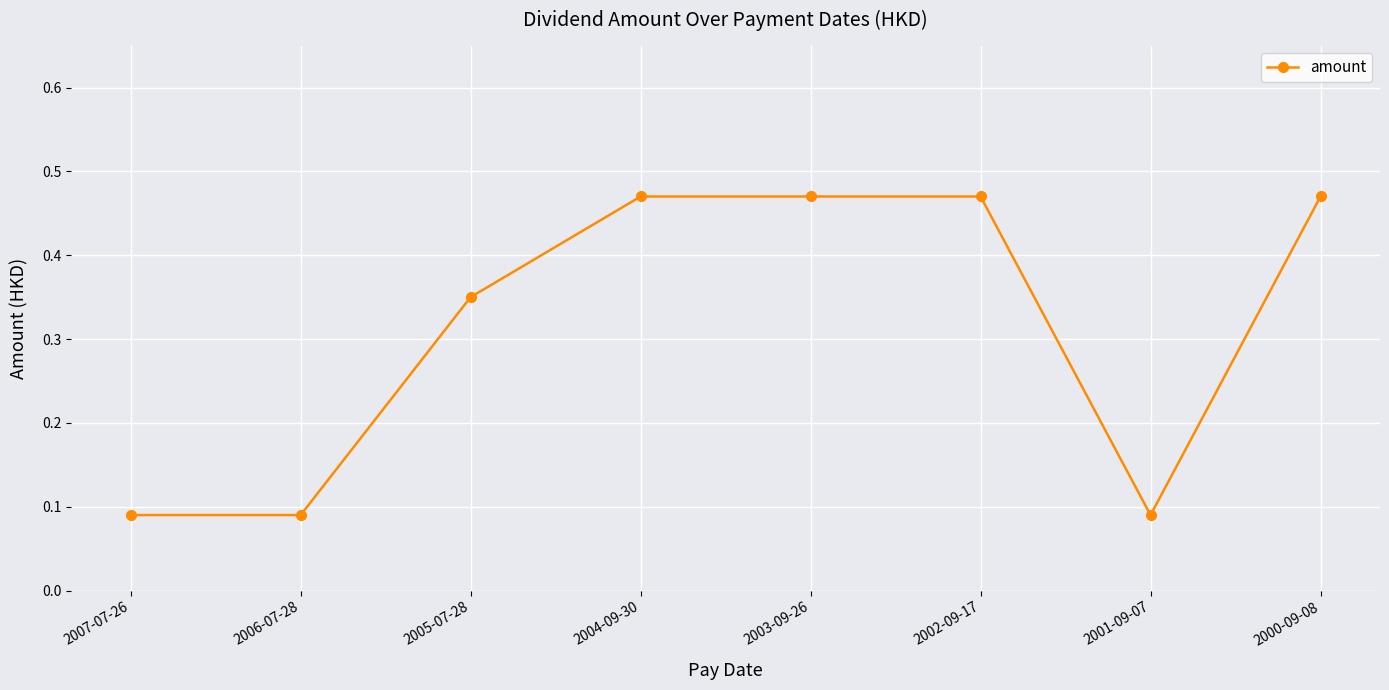

What is the label of the 5th point from the right?

2004-09-30